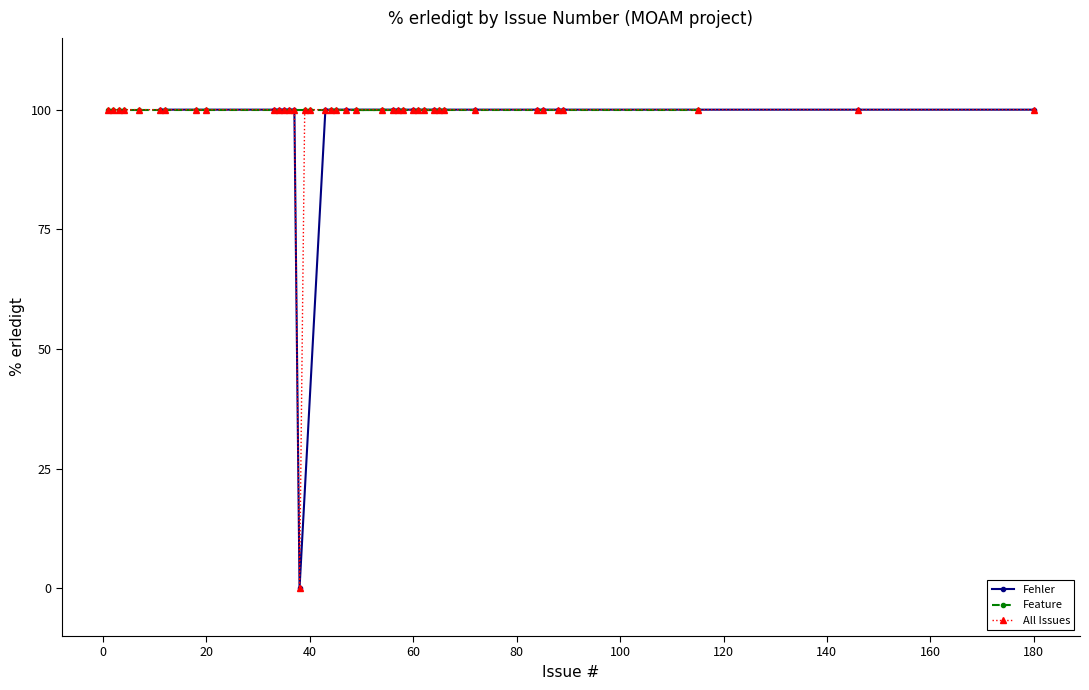

What is the value of the % erledigt (all) point at the 7th from the left?

100